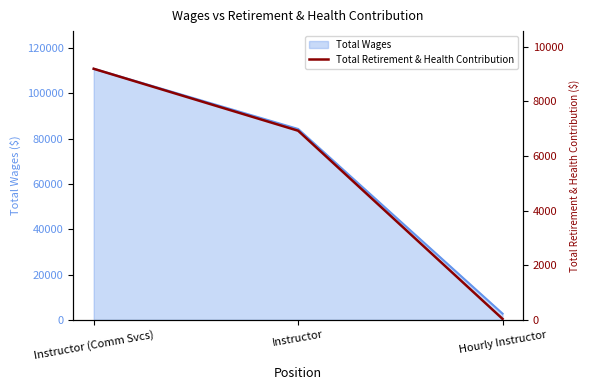

What is the lowest value of the Total Wages series?

2757